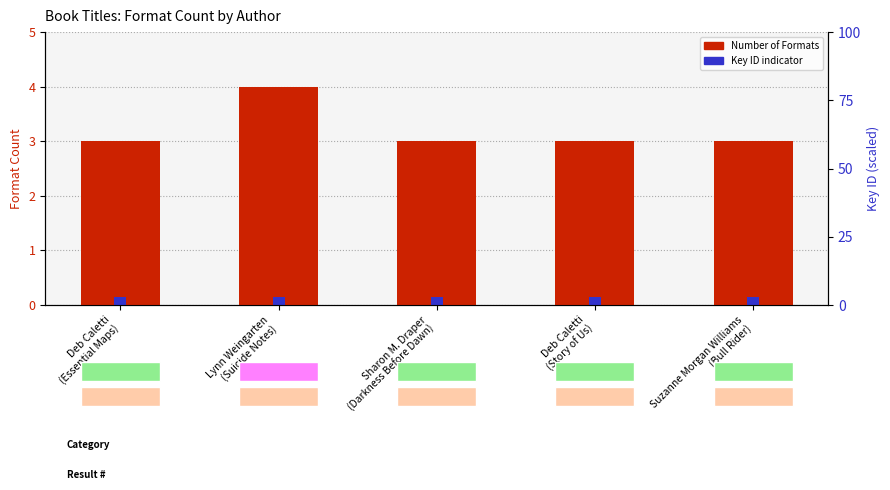

What is the difference between the maximum and minimum values in the Number of Formats series?

1.0